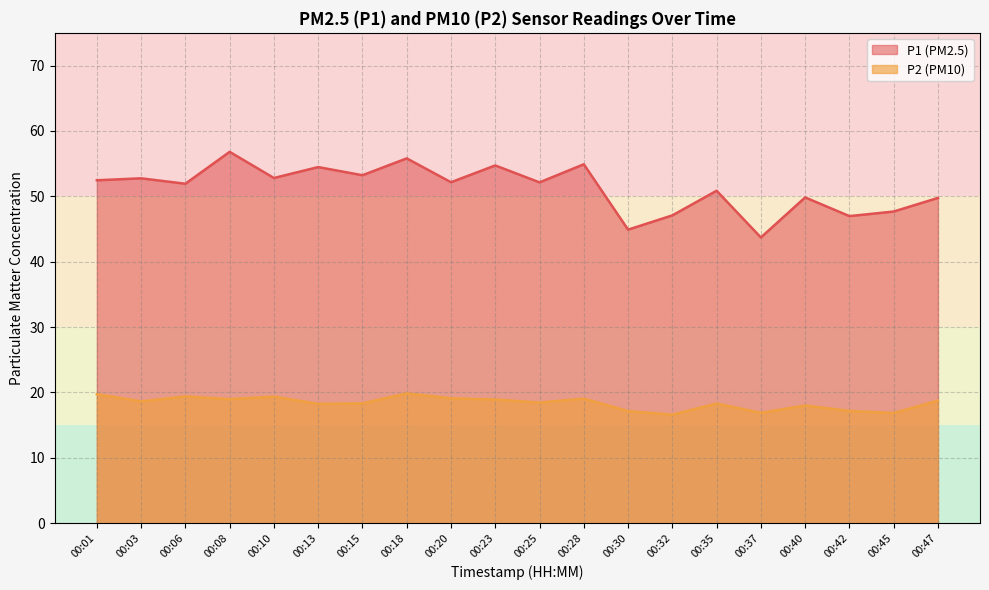

What is the maximum value for P1?

56.8